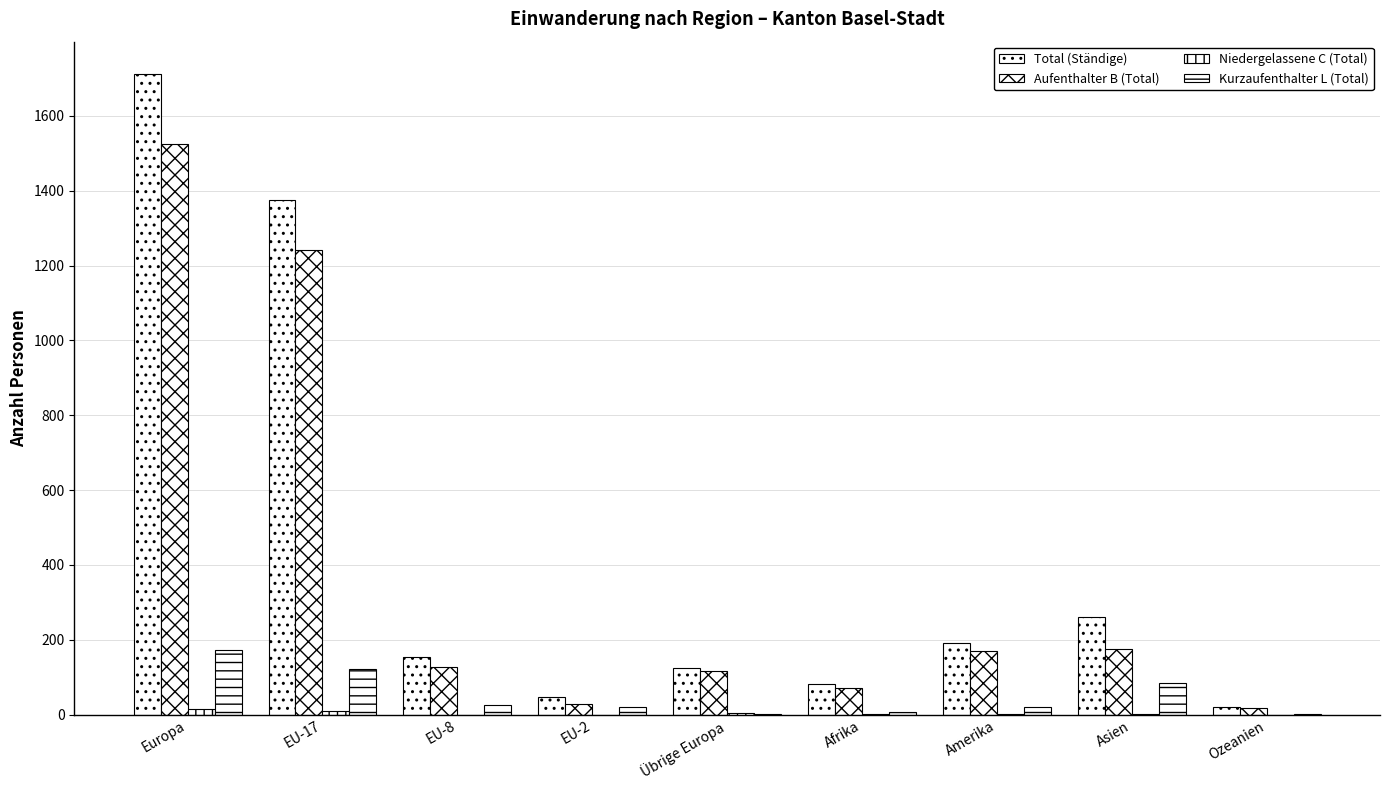

The value of Aufenthalter B (Total) at Übrige Europa is 117. True or false?

True